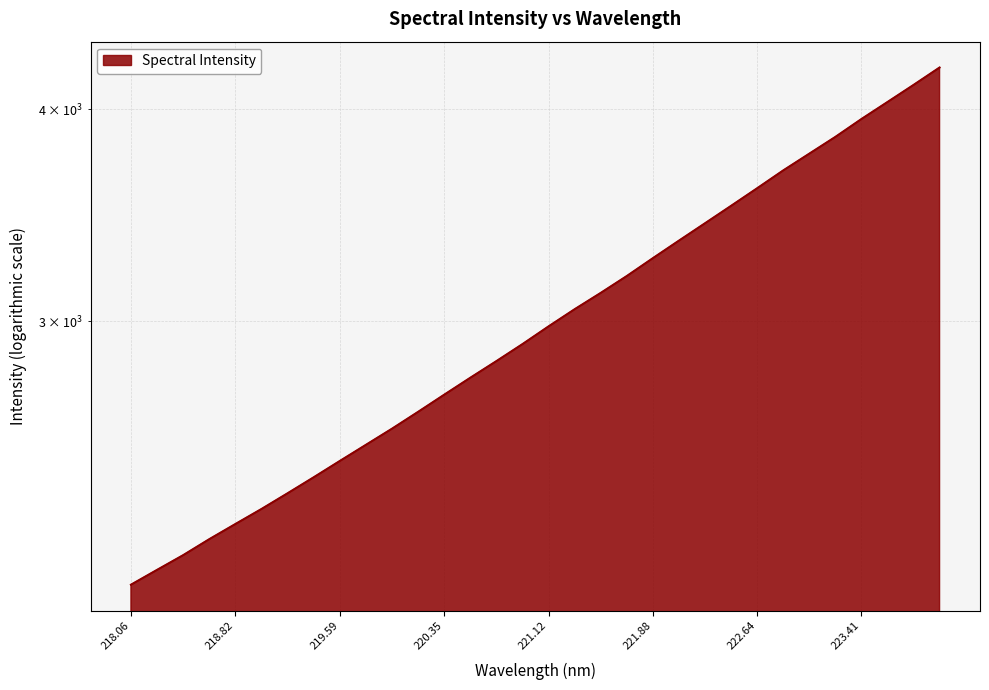

What is the difference between the values at 221.8812 and 222.8355?

412.9